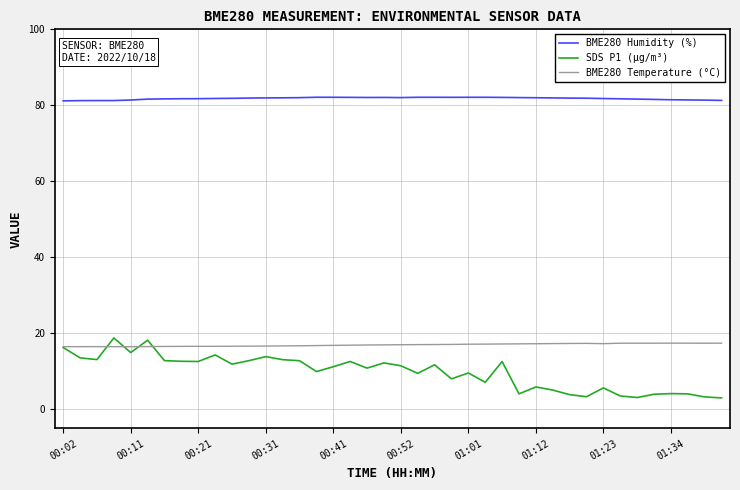

True or false: BME280 Humidity (%) and BME280 Temperature (°C) cross at least once.

False